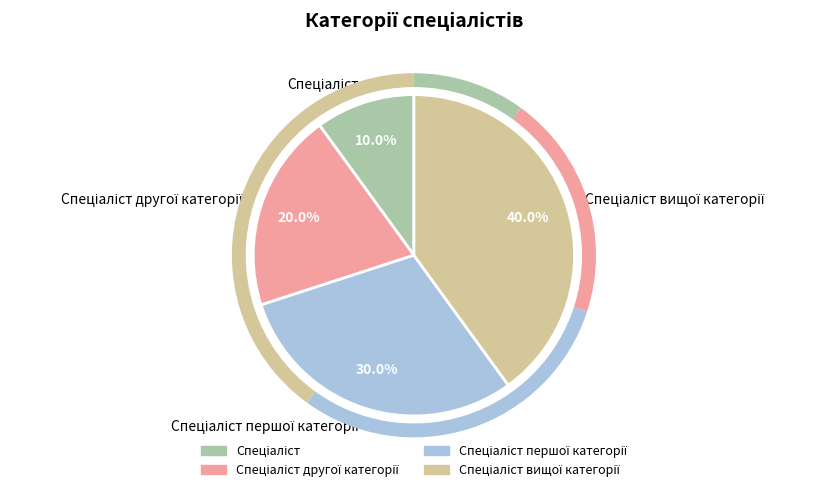

Does any single category account for the majority?

No